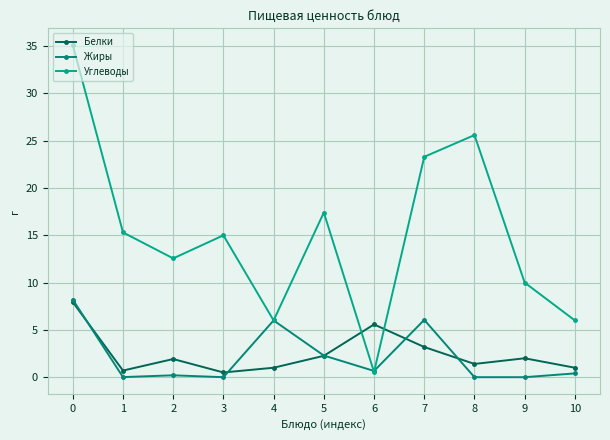

List the labels in order of Белки value, largest first.

0, 6, 7, 5, 9, 2, 8, 4, 10, 1, 3